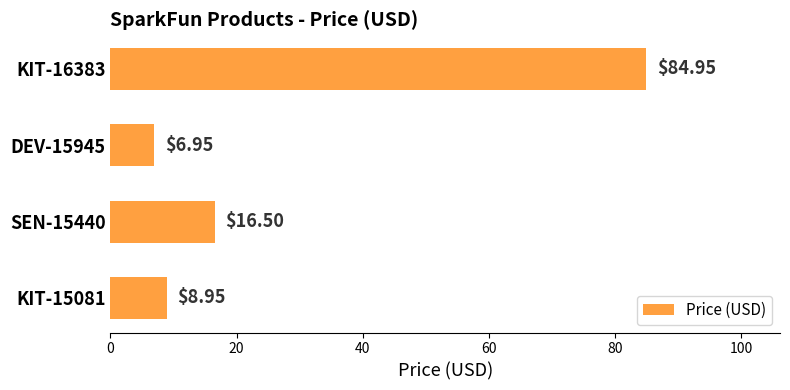

What is the change in value from KIT-16383 to KIT-15081?

-76.0